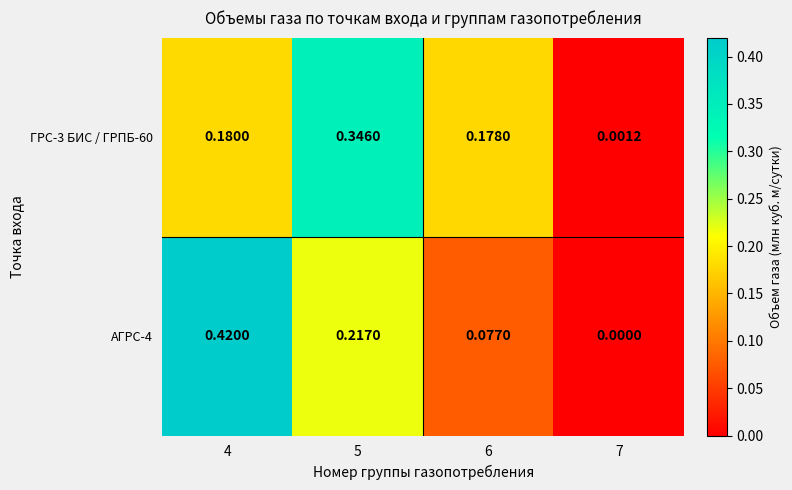

List the series in order of their peak value, highest first.

АГРС-4, ГРС-3 БИС / ГРПБ-60